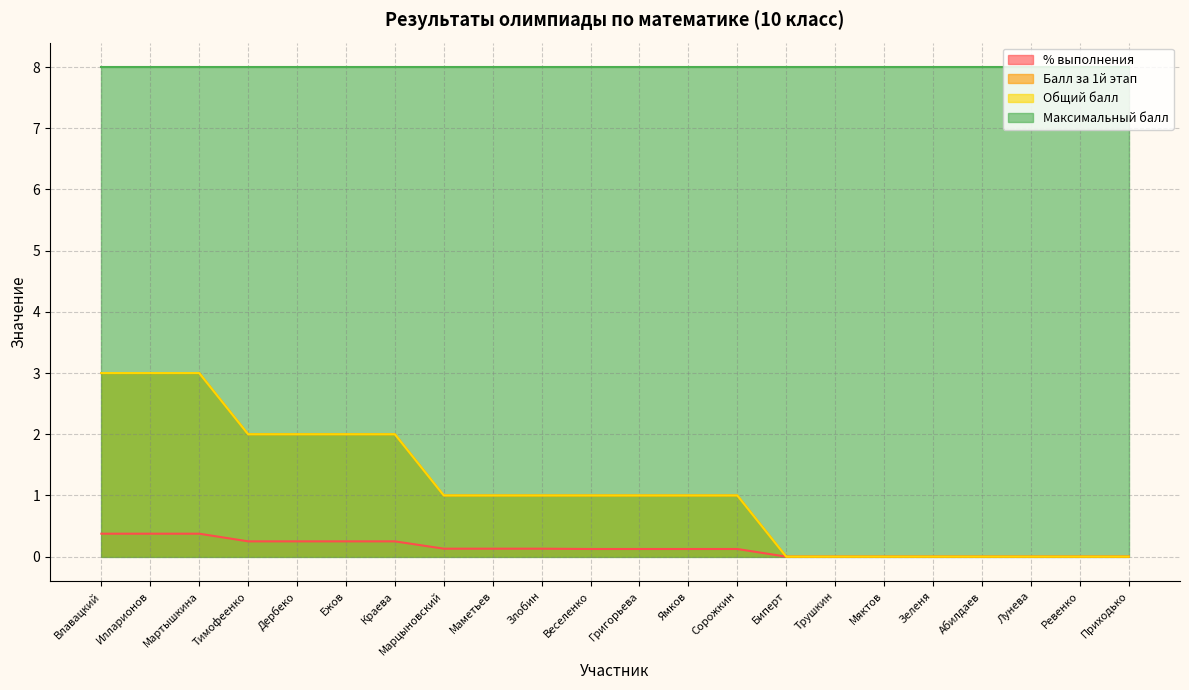

True or false: Общий балл has more than 2 interior local peaks.

False